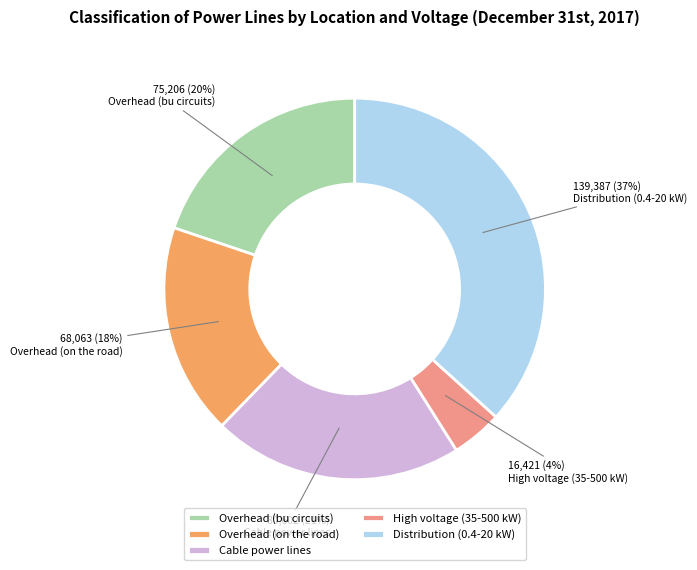

Is there a majority slice in this chart?

No